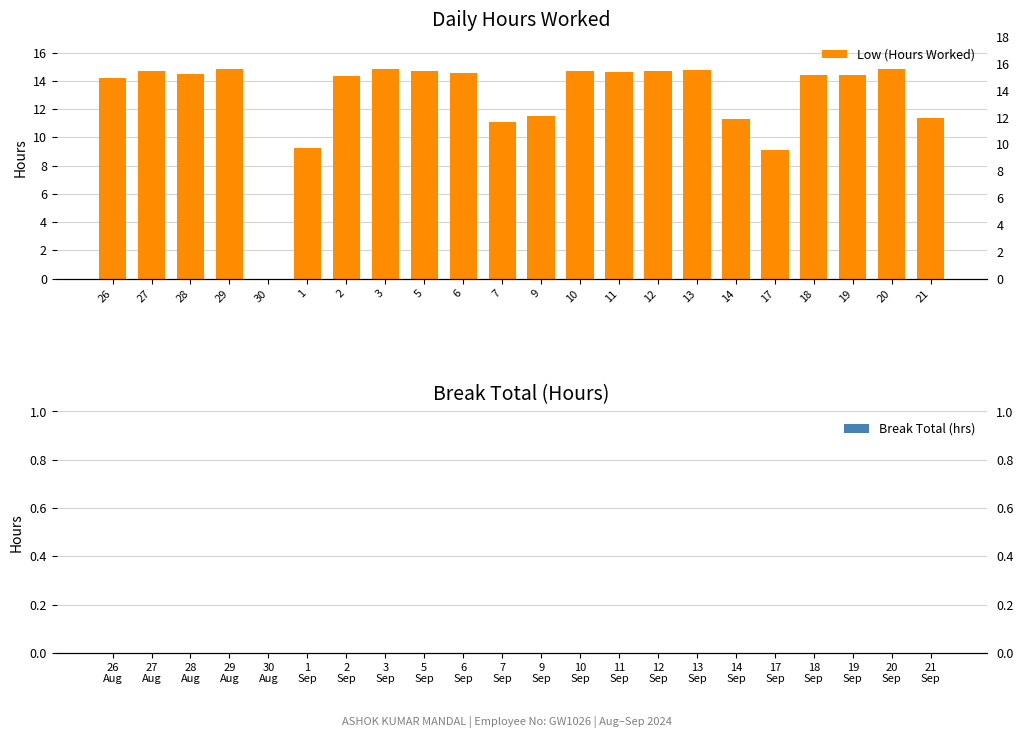

At which label is Low (Hours Worked) closest to 7?

17